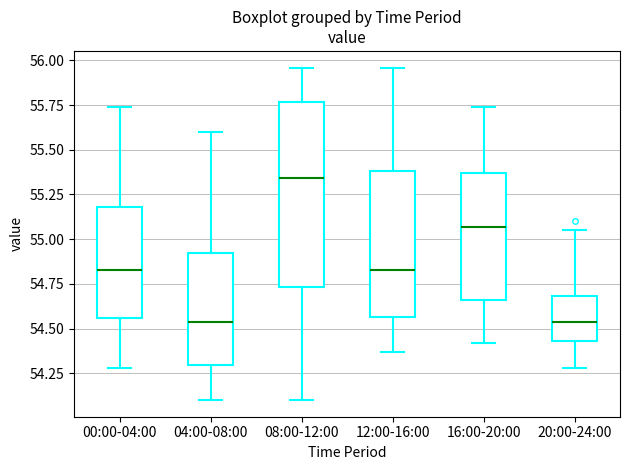

Reading left to right, transcribe this box plot: for each box, give where its median line is, the range the box spans, and where its two whiskers end, as read against the y-axis. The values are not printed on the chart, so give them approximately, as read against the axis.

00:00-04:00: median 54.85, box 54.55 to 55.20, whiskers 54.30 to 55.75
04:00-08:00: median 54.55, box 54.30 to 54.90, whiskers 54.10 to 55.60
08:00-12:00: median 55.35, box 54.75 to 55.75, whiskers 54.10 to 55.95
12:00-16:00: median 54.85, box 54.55 to 55.40, whiskers 54.35 to 55.95
16:00-20:00: median 55.05, box 54.65 to 55.35, whiskers 54.40 to 55.75
20:00-24:00: median 54.55, box 54.45 to 54.70, whiskers 54.30 to 55.05